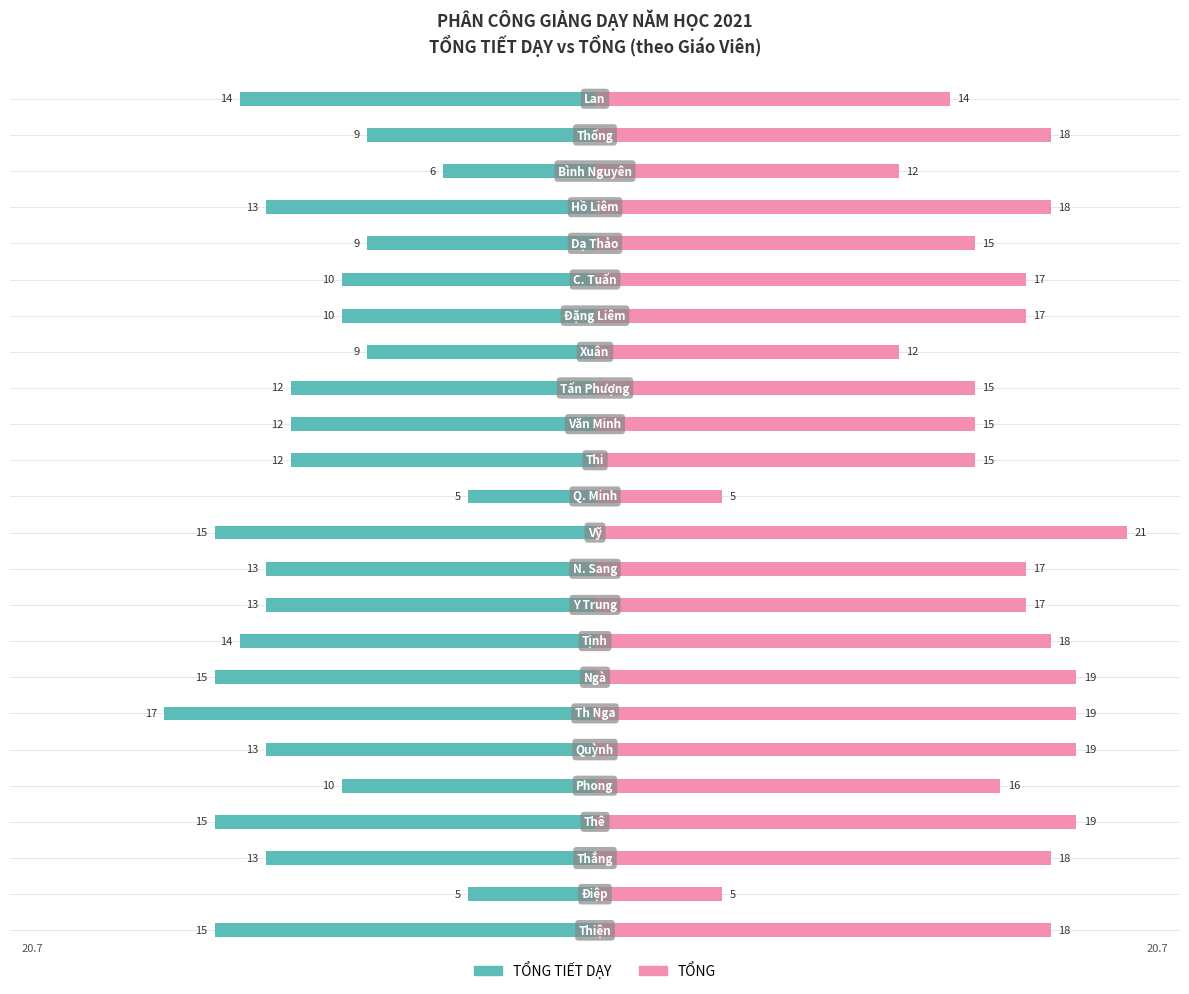

How many categories are shown in the chart?

24